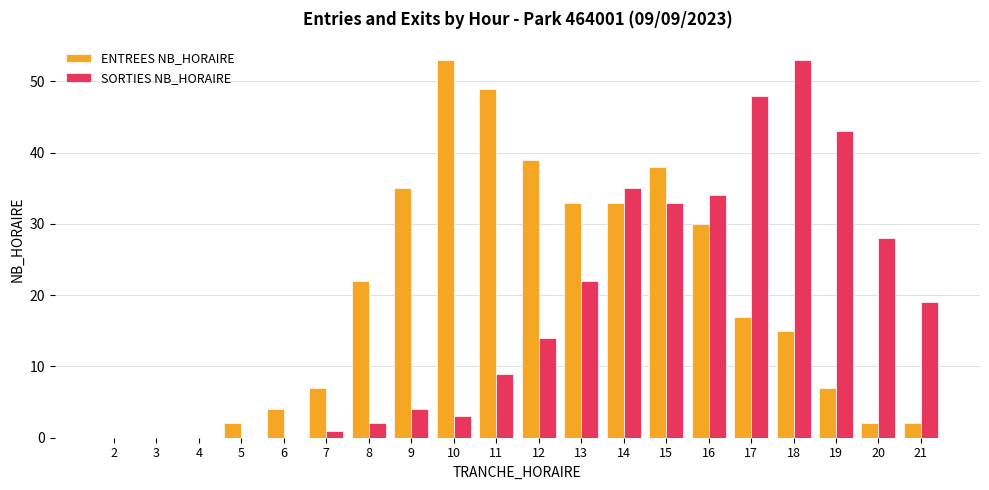

Between 15 and 19, which series saw the biggest shift?

ENTREES NB_HORAIRE